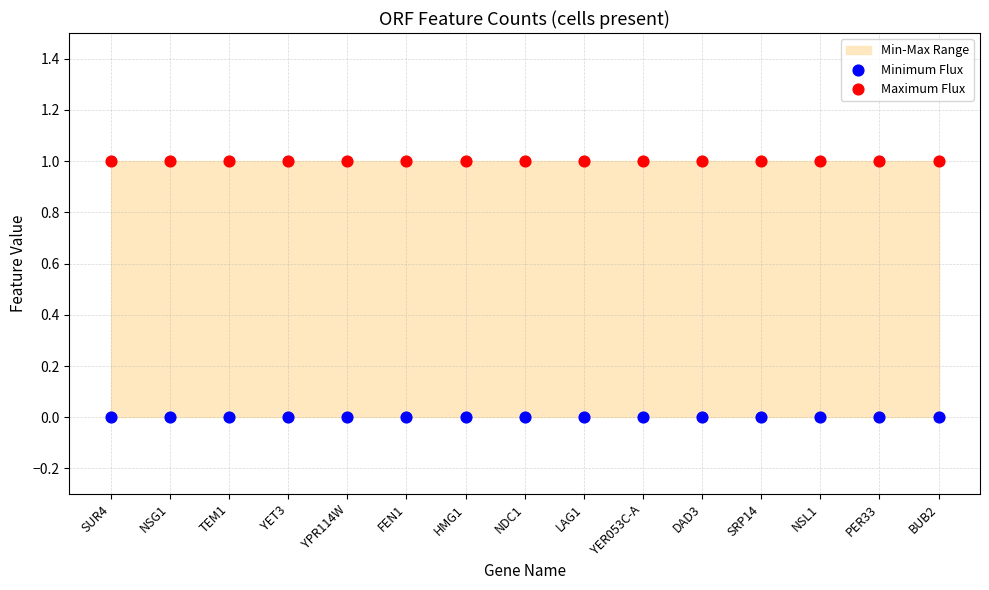

Which series reaches the minimum Y coordinate?

Minimum Flux